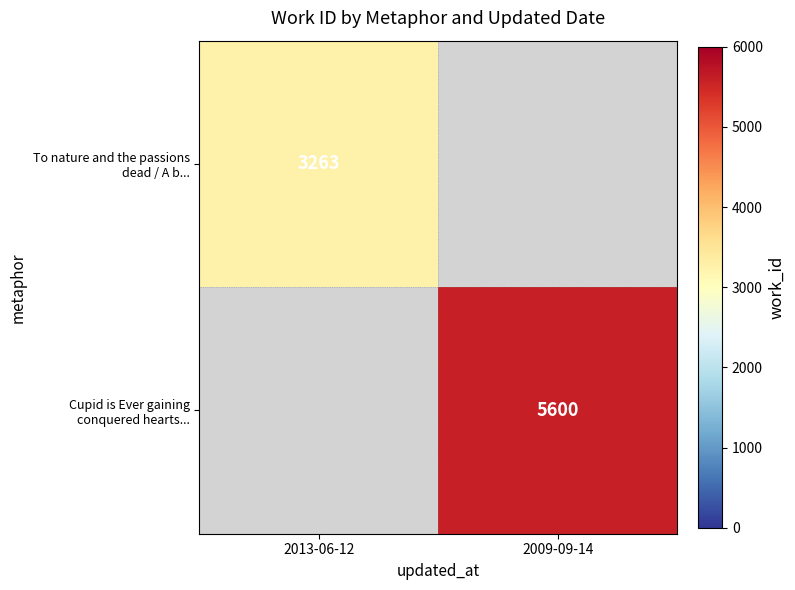

At 2013-06-12, list the series in order from largest to smallest.

To nature and the passions dead / A b..., Cupid is Ever gaining conquered hearts...